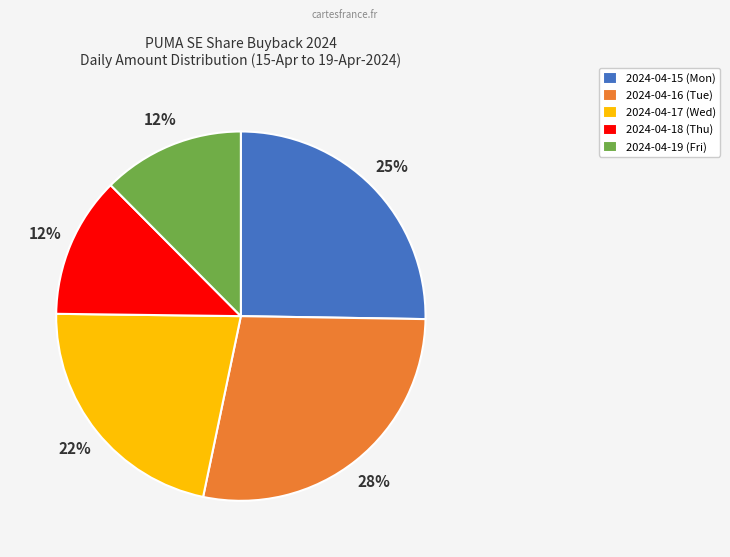

True or false: 2024-04-17 (Wed) accounts for 10% of the total.

False